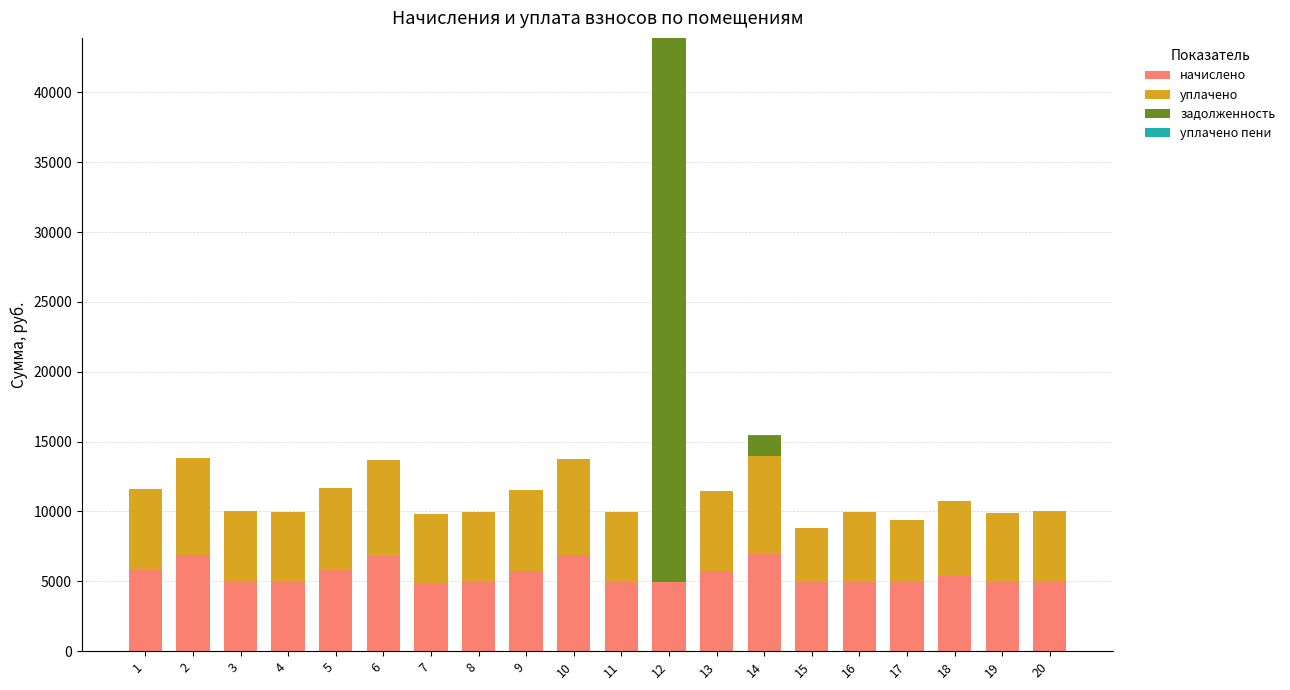

At which category is the sum across all series the highest?

12